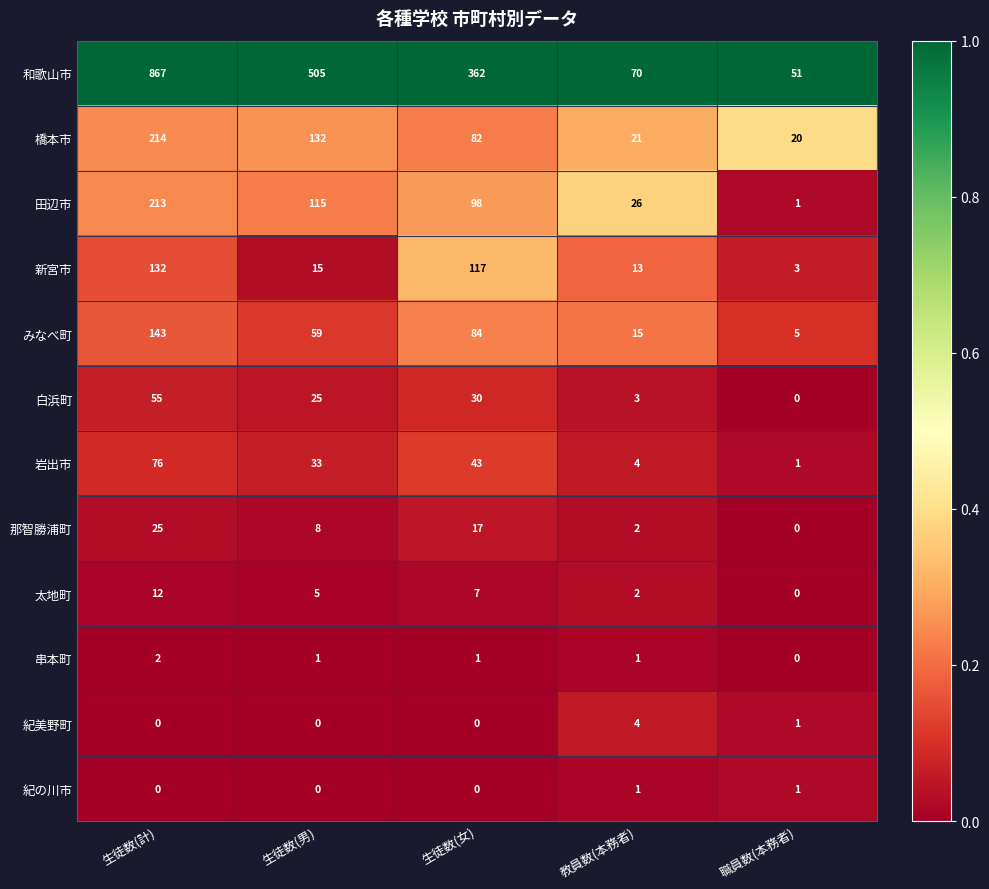

Rank the series by their maximum value, from highest to lowest.

和歌山市, 橋本市, 田辺市, みなべ町, 新宮市, 岩出市, 白浜町, 那智勝浦町, 太地町, 紀美野町, 串本町, 紀の川市